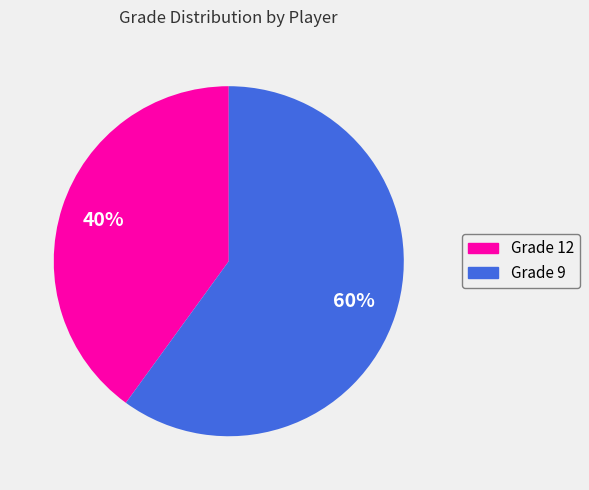

Is there any slice that represents more than half of the pie?

Yes